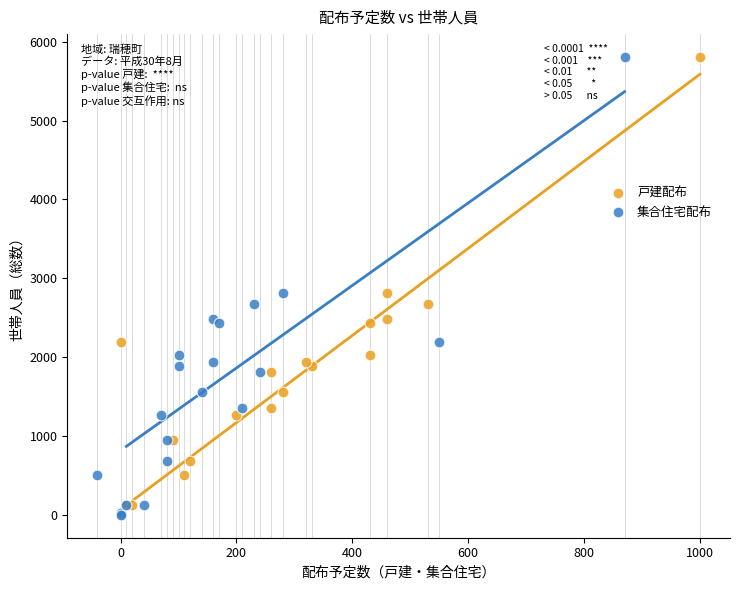

What are all the series names shown in the legend?

戸建配布, 集合住宅配布